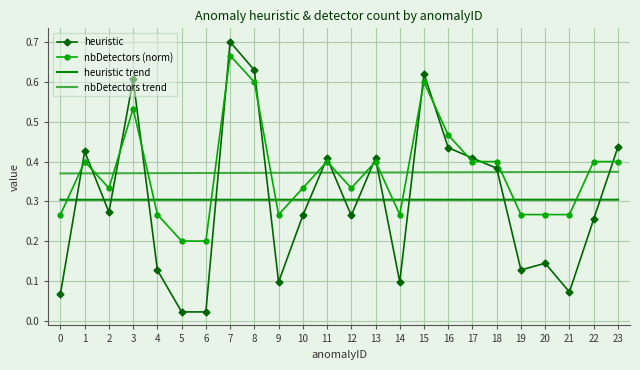

Which series ends up on top after the final intersection of nbDetectors (norm) and heuristic?

heuristic